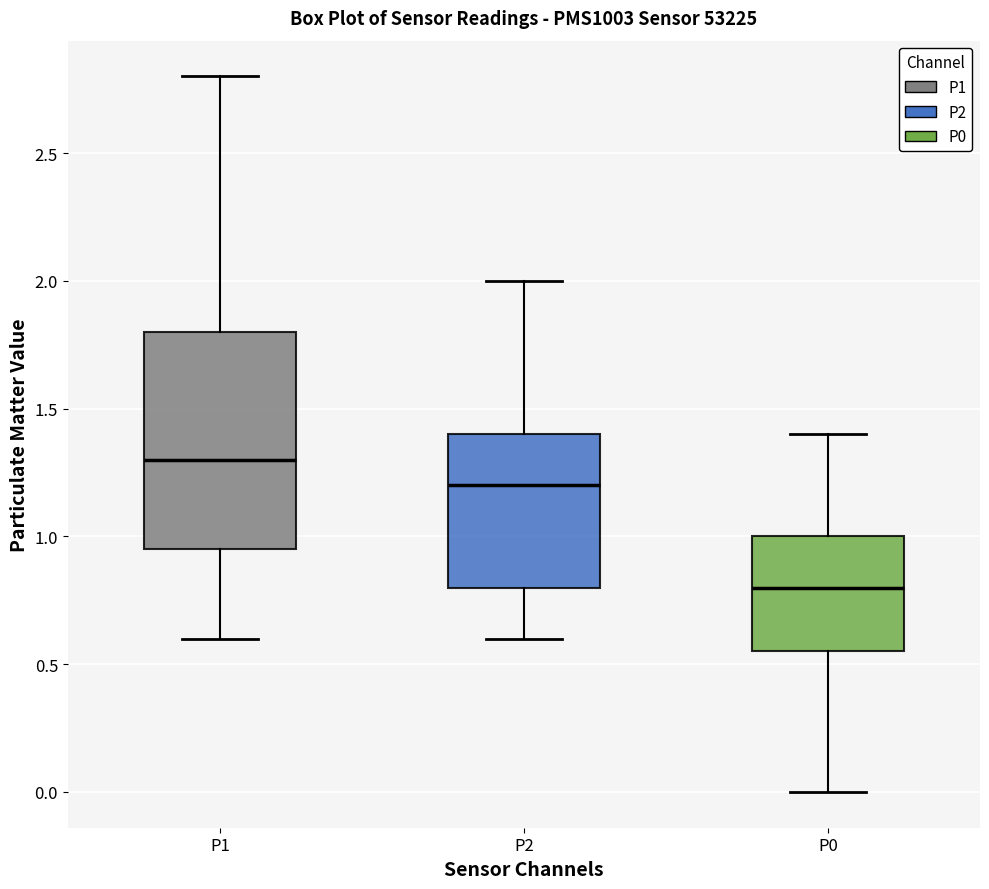

Reading left to right, transcribe this box plot: for each box, give where its median line is, the range the box spans, and where its two whiskers end, as read against the y-axis. The values are not printed on the chart, so give them approximately, as read against the axis.

P1: median 1.30, box 0.95 to 1.80, whiskers 0.60 to 2.80
P2: median 1.20, box 0.80 to 1.40, whiskers 0.60 to 2.00
P0: median 0.80, box 0.55 to 1.00, whiskers 0.00 to 1.40